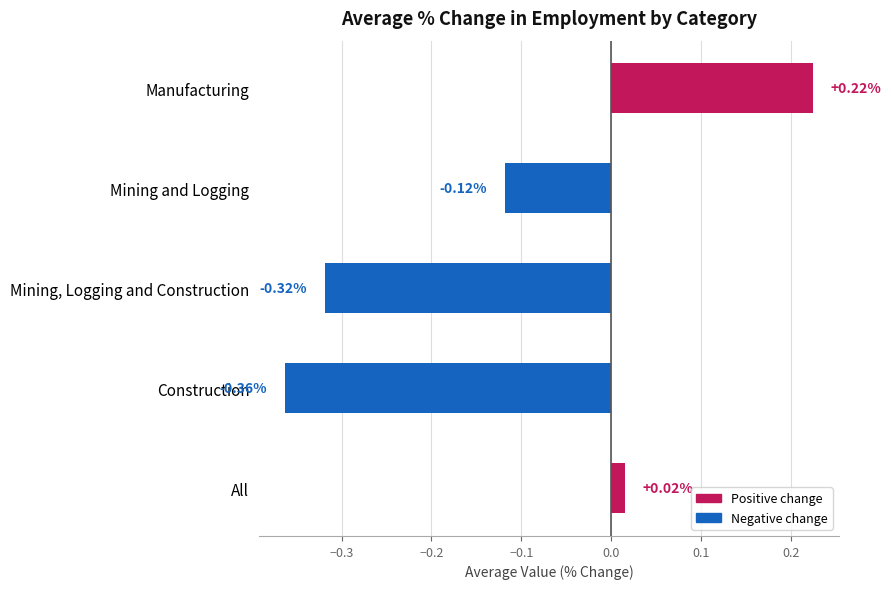

Which label corresponds to the largest value in the chart?

Manufacturing